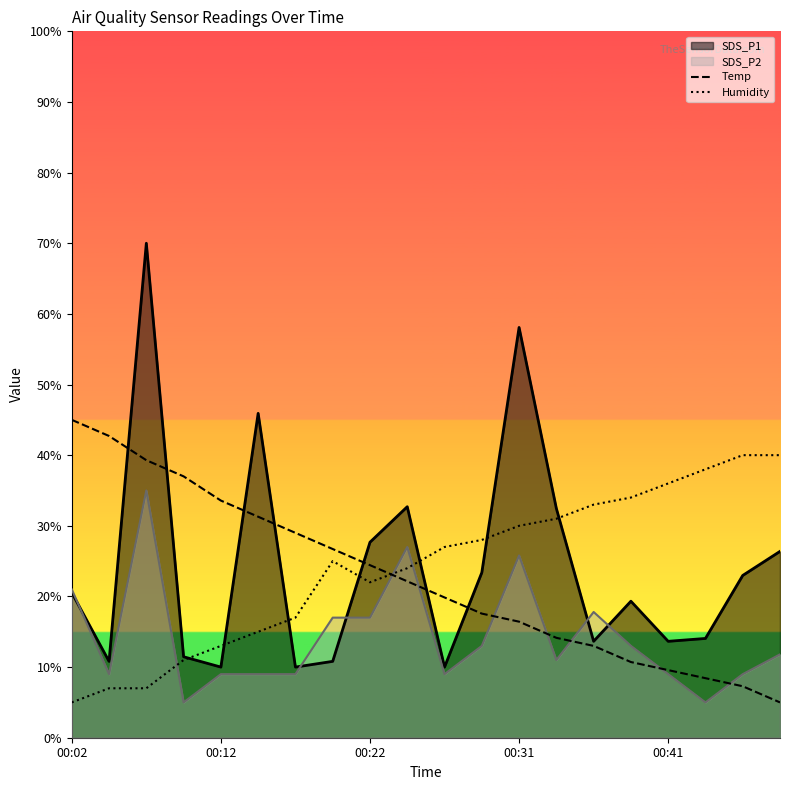

Which series ends up on top after the final intersection of Humidity and Temp?

Humidity